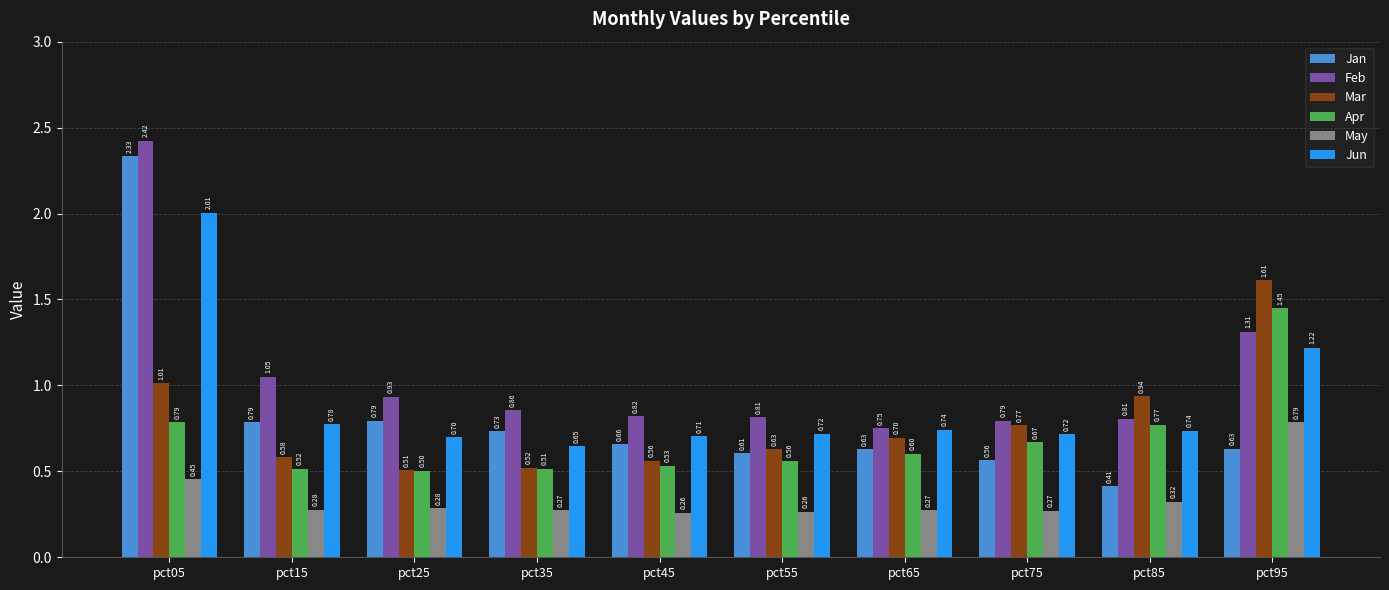

How many series are shown in this chart?

6